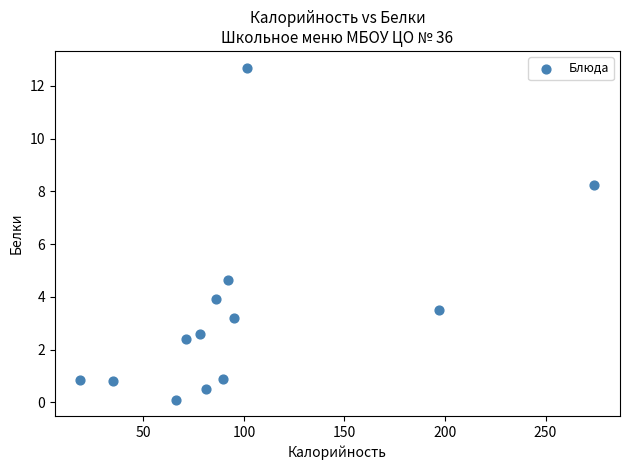

What Y value in the scatter plot is closest to 6?

4.6